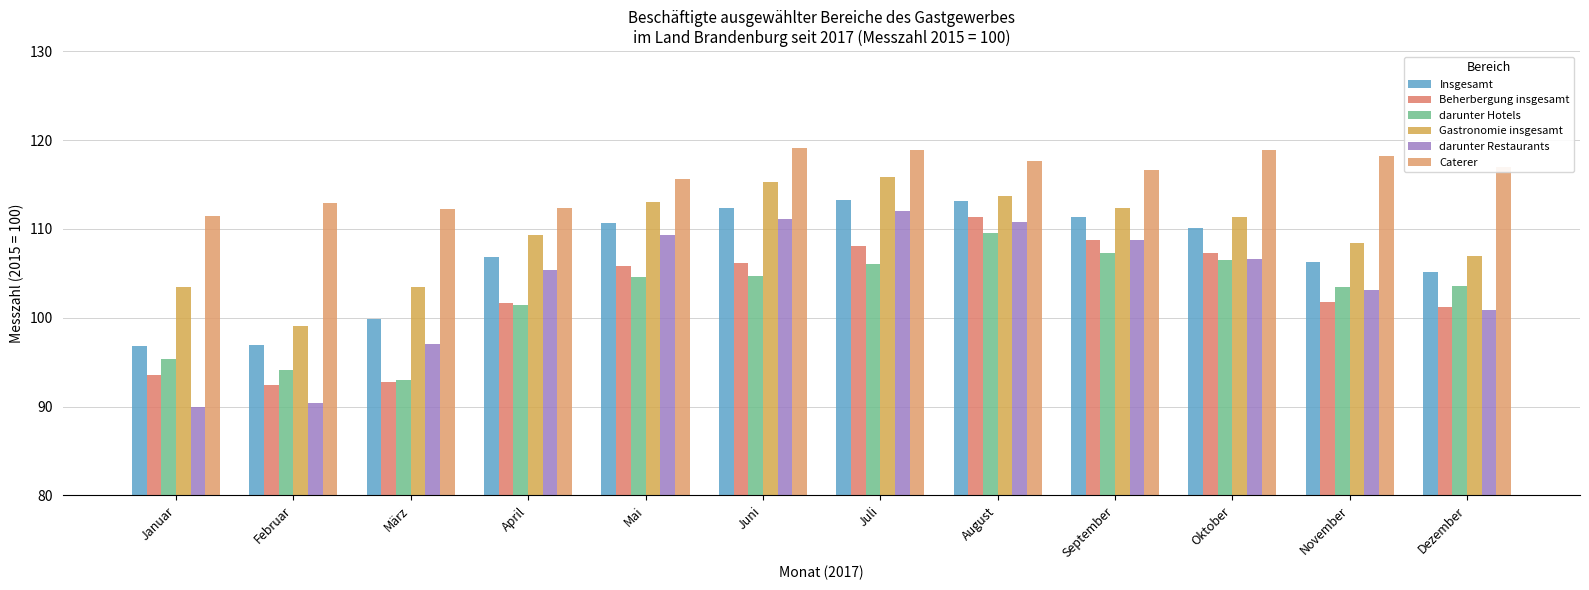

What are all the series names shown in the legend?

Insgesamt, Beherbergung insgesamt, darunter Hotels, Gastronomie insgesamt, darunter Restaurants, Caterer